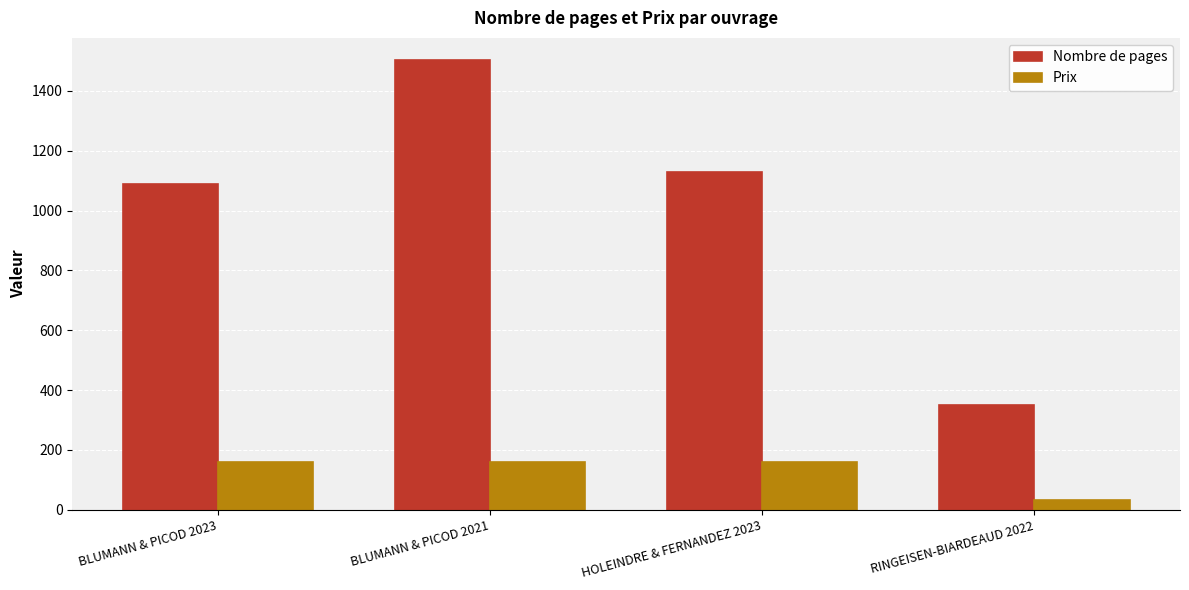

How many data points does each series have?

4